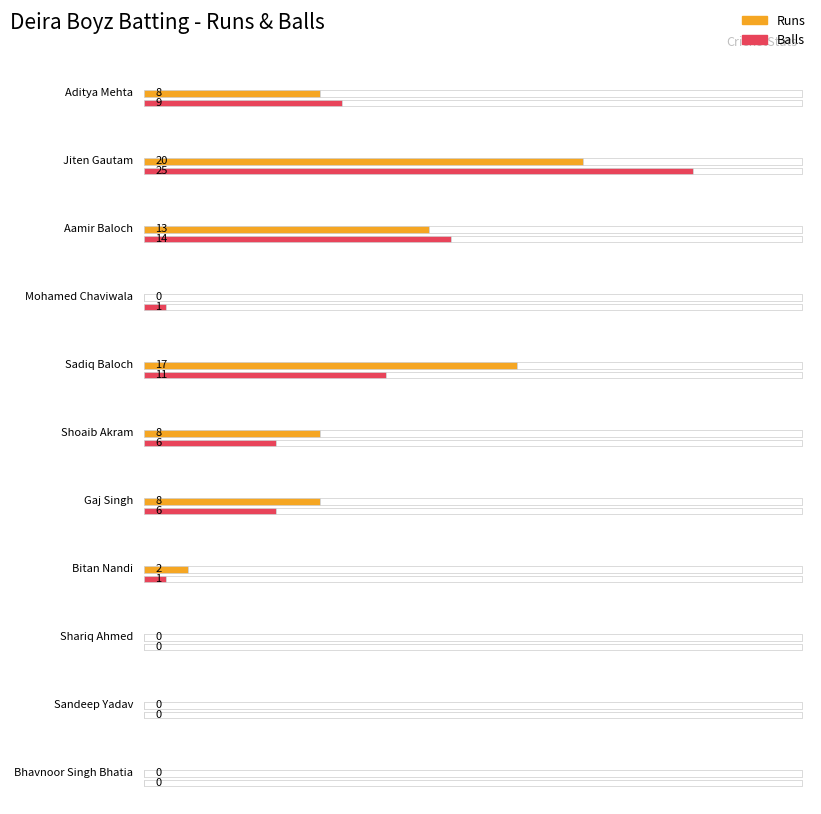

Rank the categories by Balls value from highest to lowest.

Jiten Gautam, Aamir Baloch, Sadiq Baloch, Aditya Mehta, Shoaib Akram, Gaj Singh, Mohamed Chaviwala, Bitan Nandi, Shariq Ahmed, Sandeep Yadav, Bhavnoor Singh Bhatia